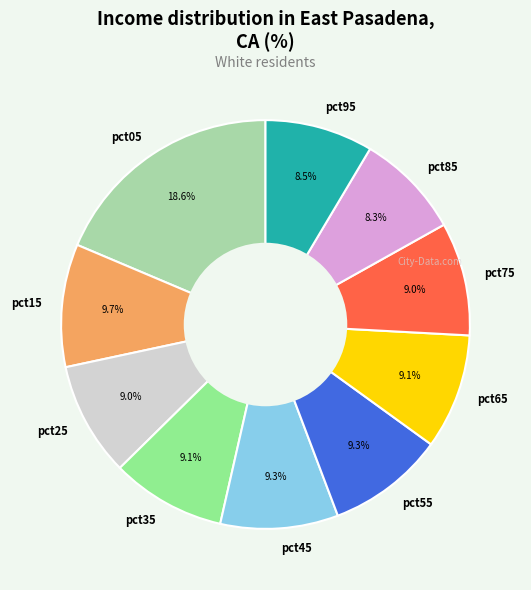

What is the ratio of the value at pct65 to the value at pct85?

1.1